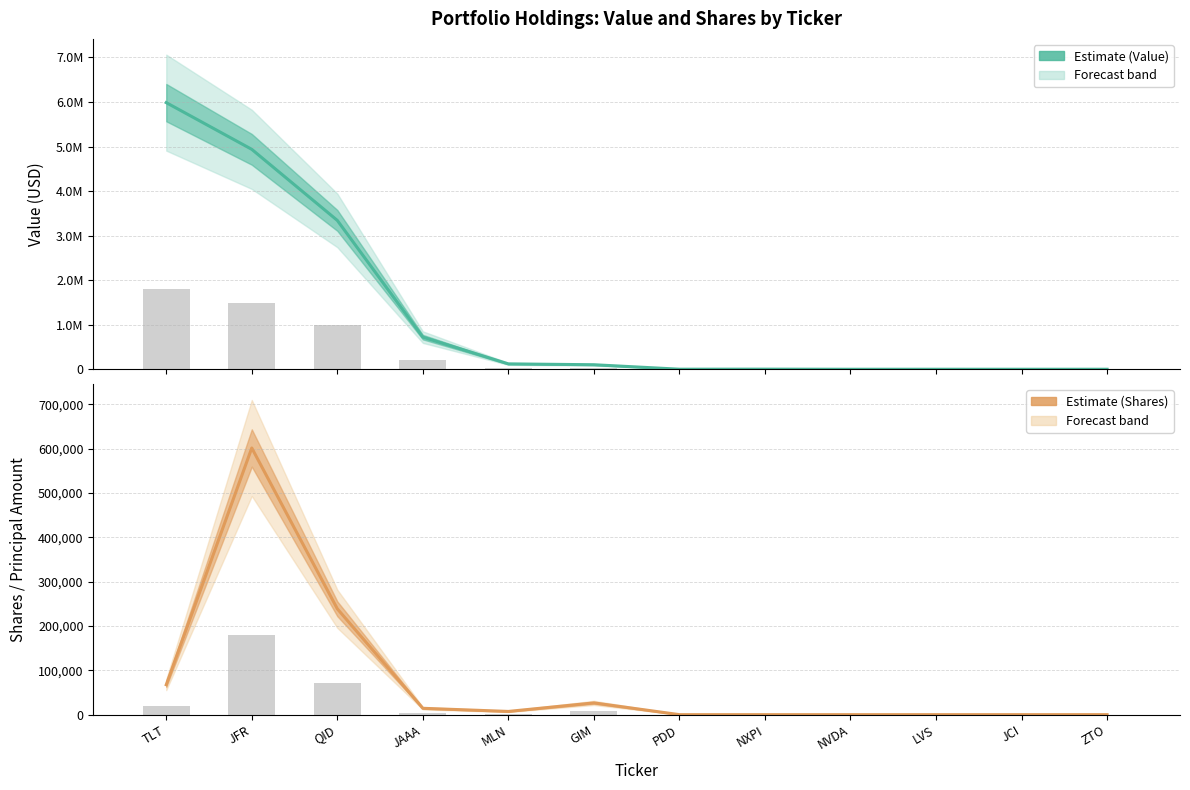

What is the greatest value displayed?

5986575